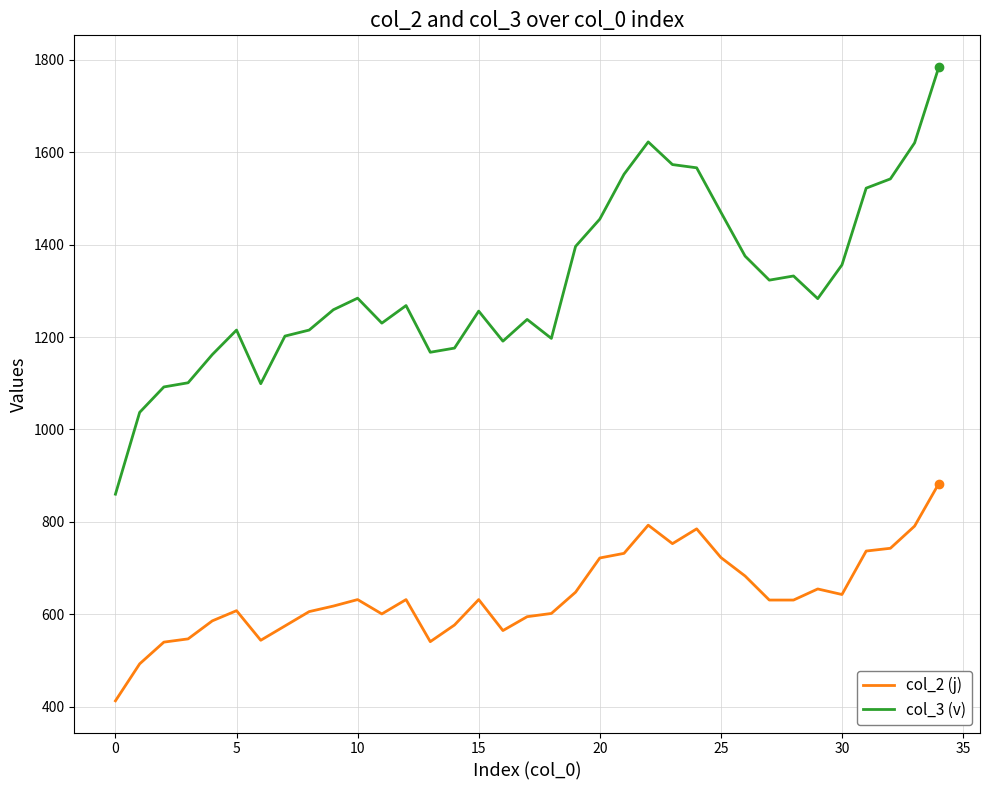

What is the minimum value shown in the chart?

413